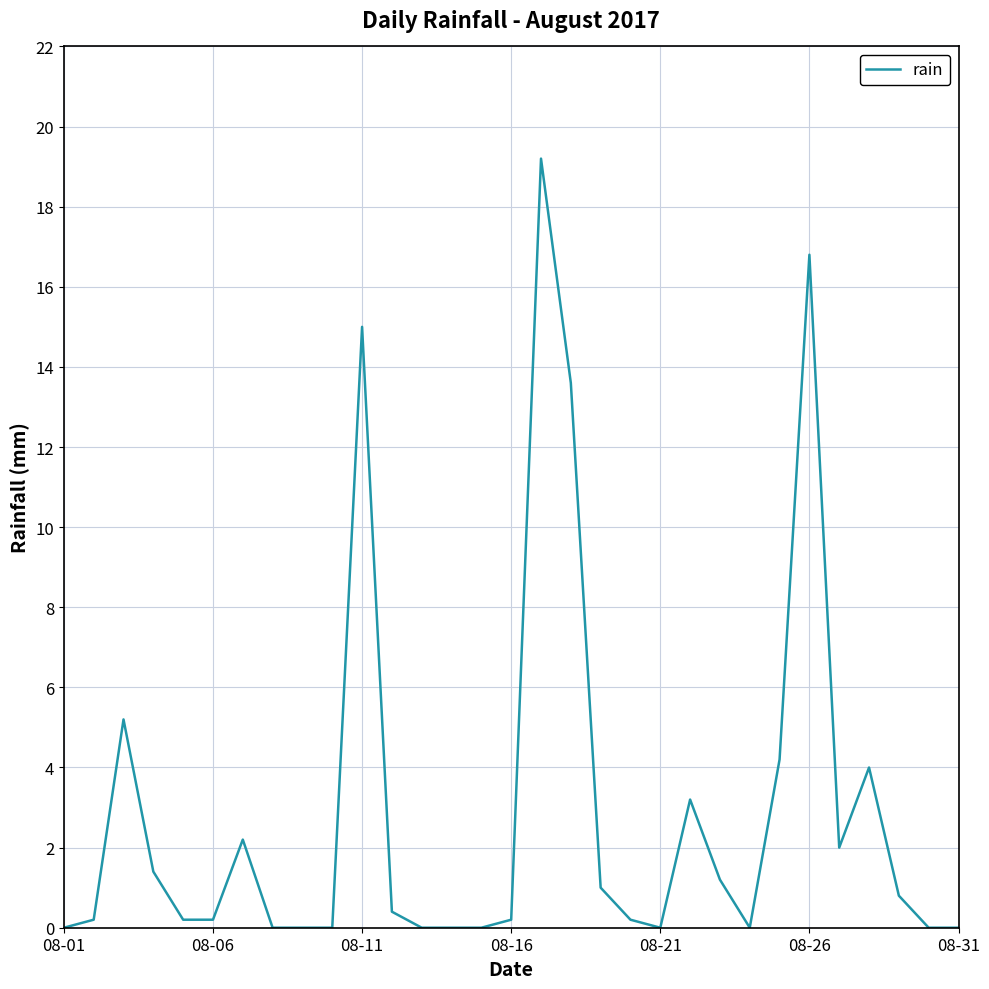

What is the difference between the maximum and minimum values?

19.2